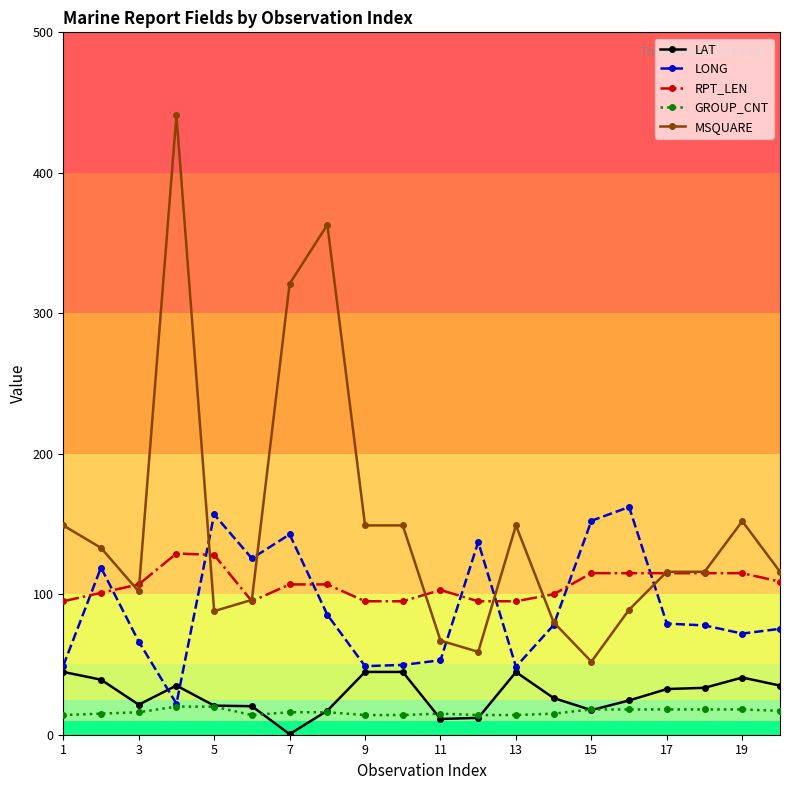

True or false: RPT_LEN has more than 1 interior local peaks.

True